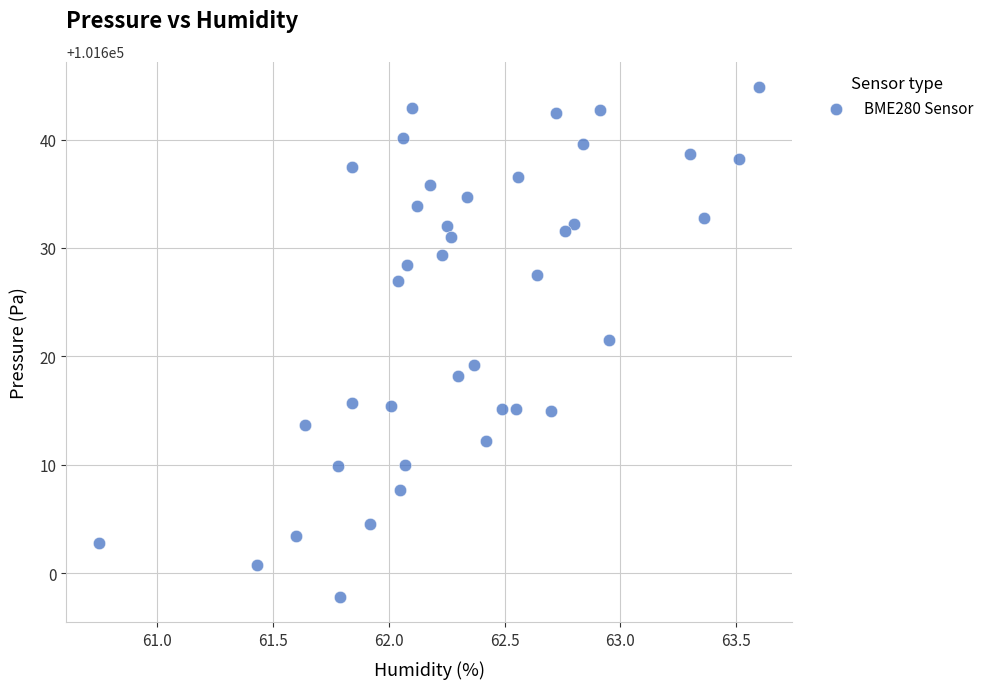

What is the range of X values (max minus min)?

2.9